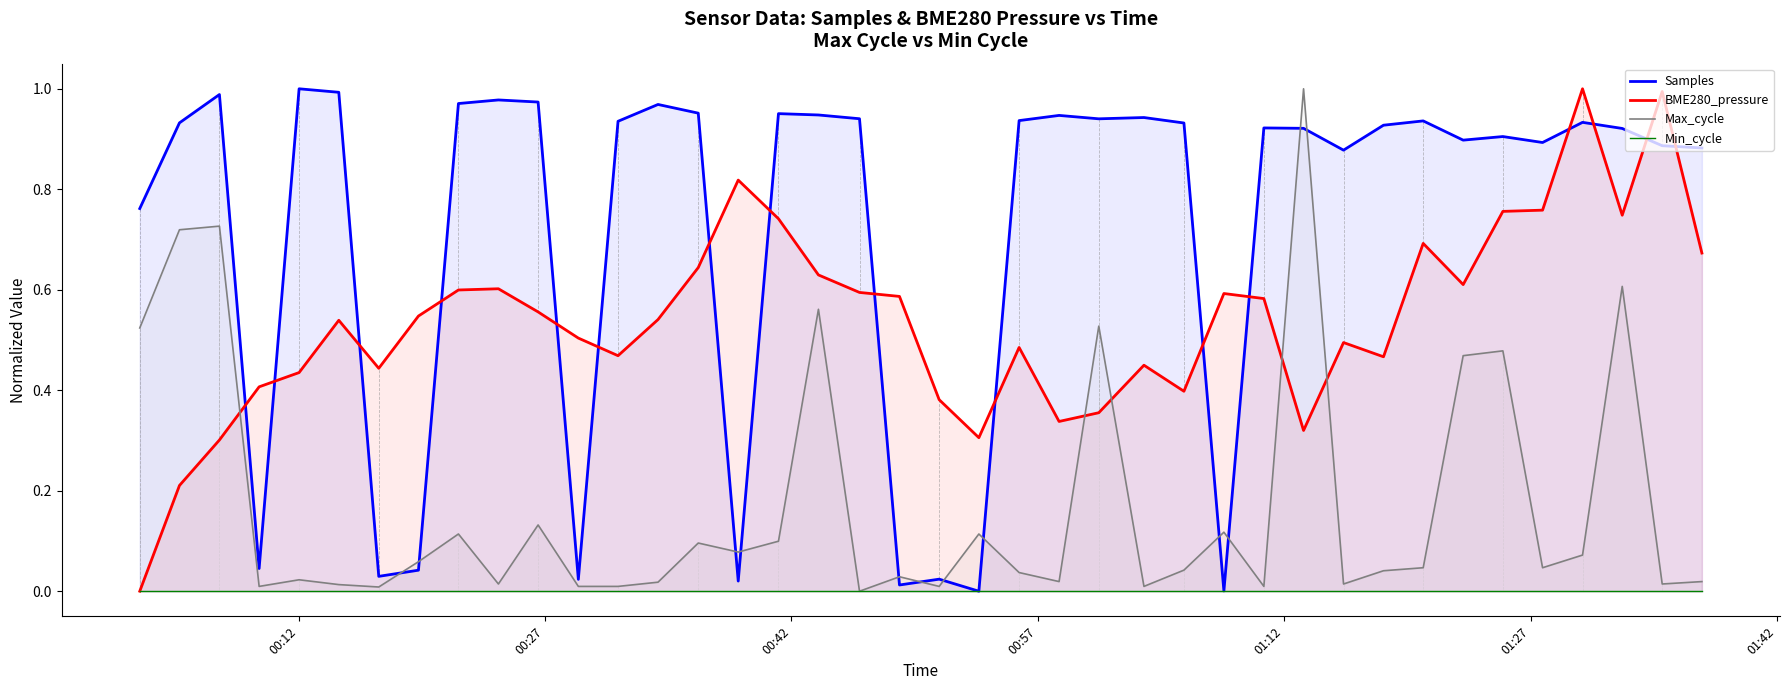

True or false: Max_cycle and BME280_pressure intersect in this chart.

True